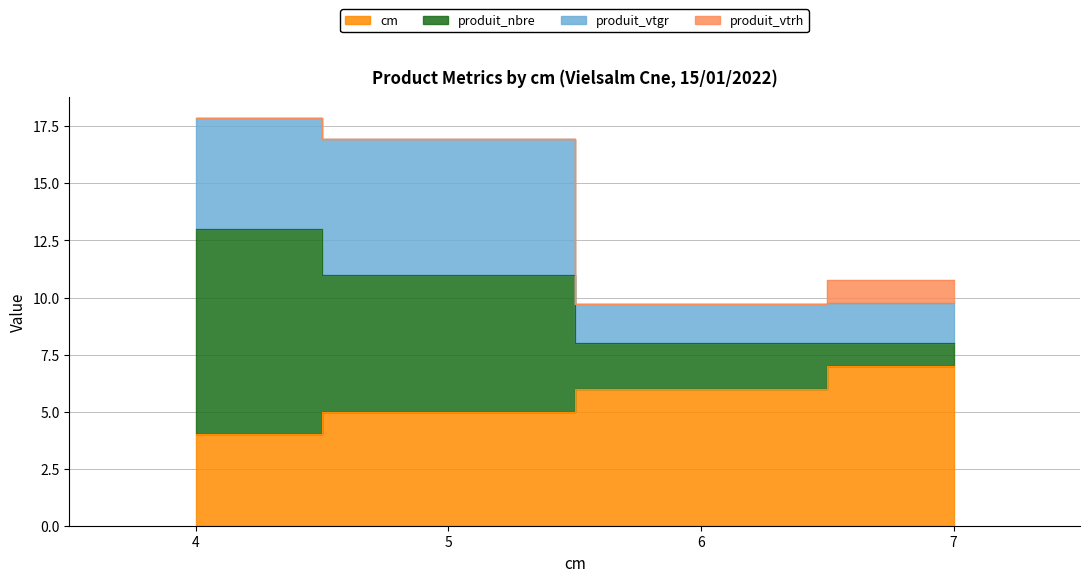

True or false: cm and produit_nbre intersect in this chart.

False